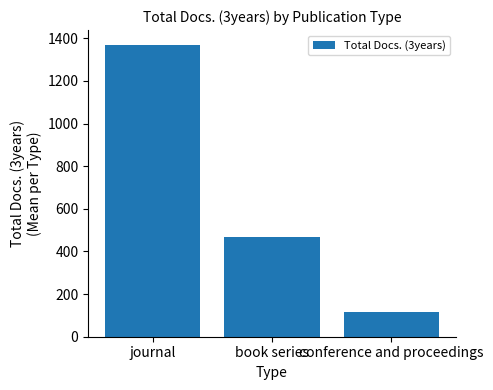

How many bars are there in total?

3